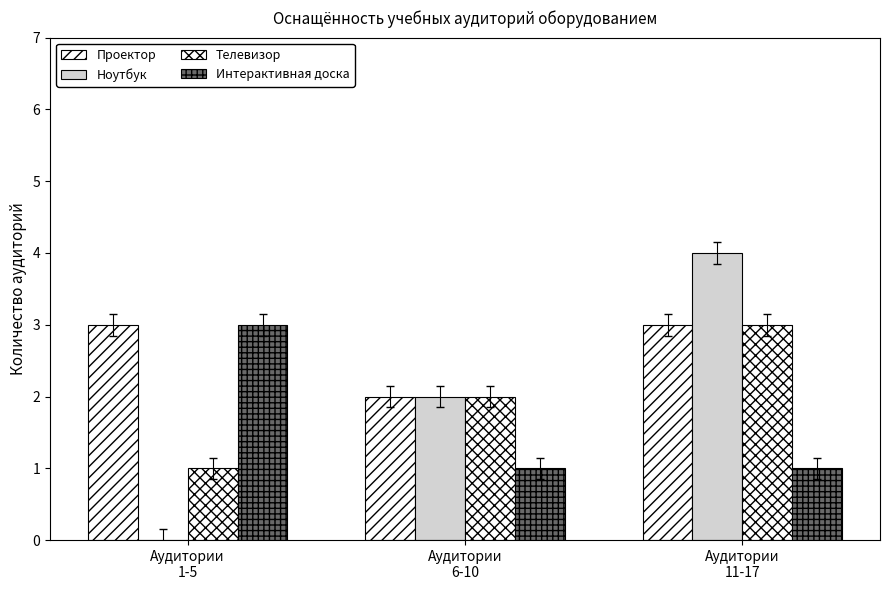

How many categories are shown in the chart?

3